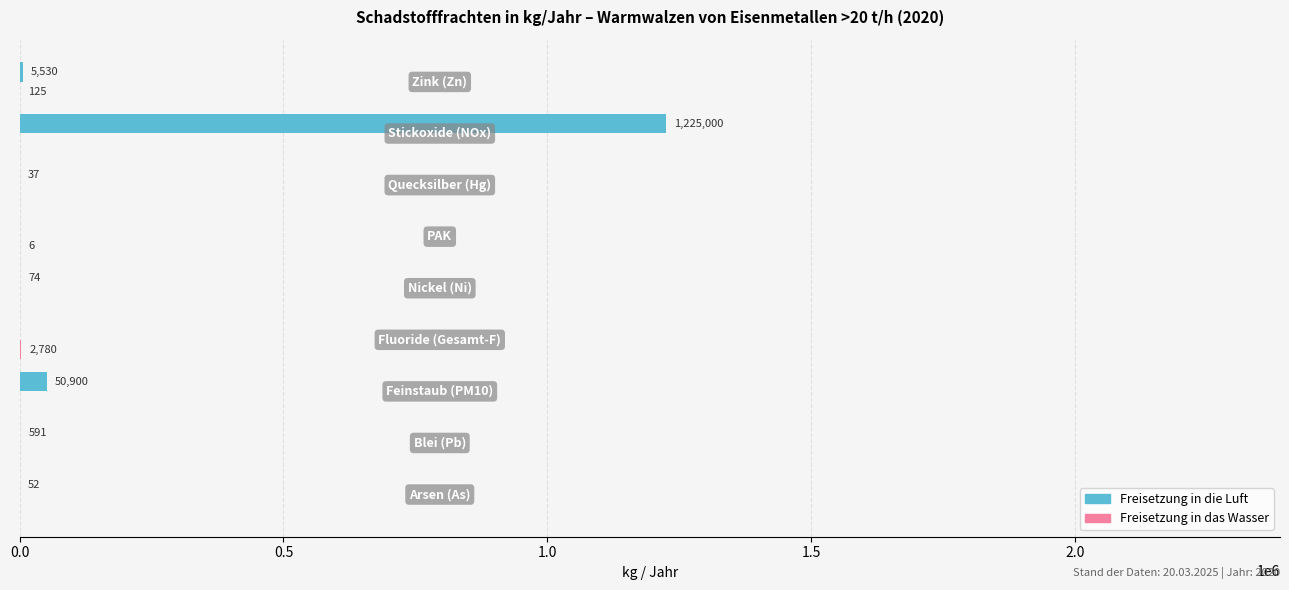

What is the maximum value shown in the chart?

1225000